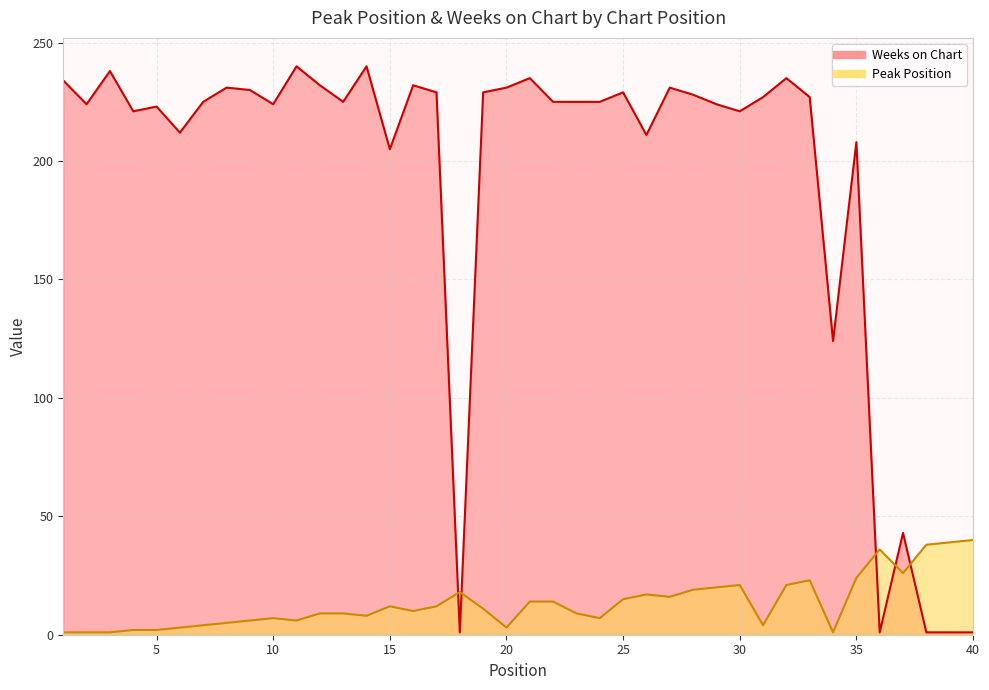

Reading right to left, extract all data points from this chart.

Peak Position: 40=40	39=39	38=38	37=26	36=36	35=24	34=1	33=23	32=21	31=4	30=21	29=20	28=19	27=16	26=17	25=15	24=7	23=9	22=14	21=14	20=3	19=11	18=18	17=12	16=10	15=12	14=8	13=9	12=9	11=6	10=7	9=6	8=5	7=4	6=3	5=2	4=2	3=1	2=1	1=1
Weeks on Chart: 40=1	39=1	38=1	37=43	36=1	35=208	34=124	33=227	32=235	31=227	30=221	29=224	28=228	27=231	26=211	25=229	24=225	23=225	22=225	21=235	20=231	19=229	18=1	17=229	16=232	15=205	14=240	13=225	12=232	11=240	10=224	9=230	8=231	7=225	6=212	5=223	4=221	3=238	2=224	1=234